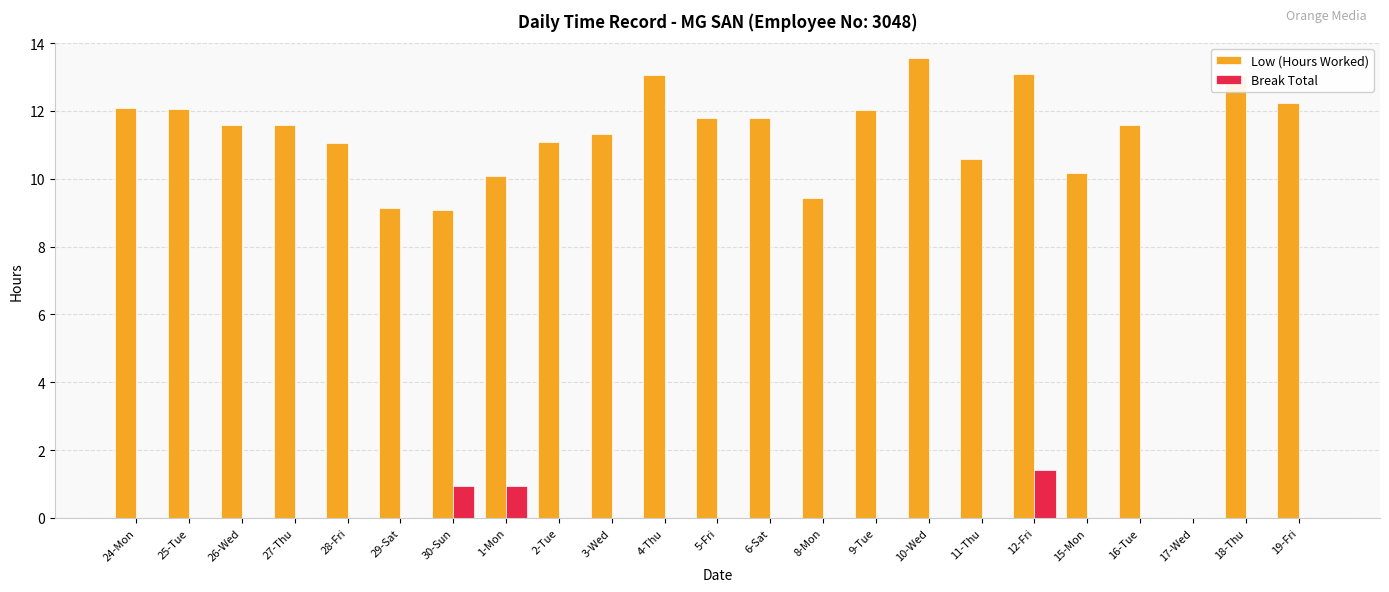

True or false: Break Total has a value of 0.0 at 27-Thu.

True